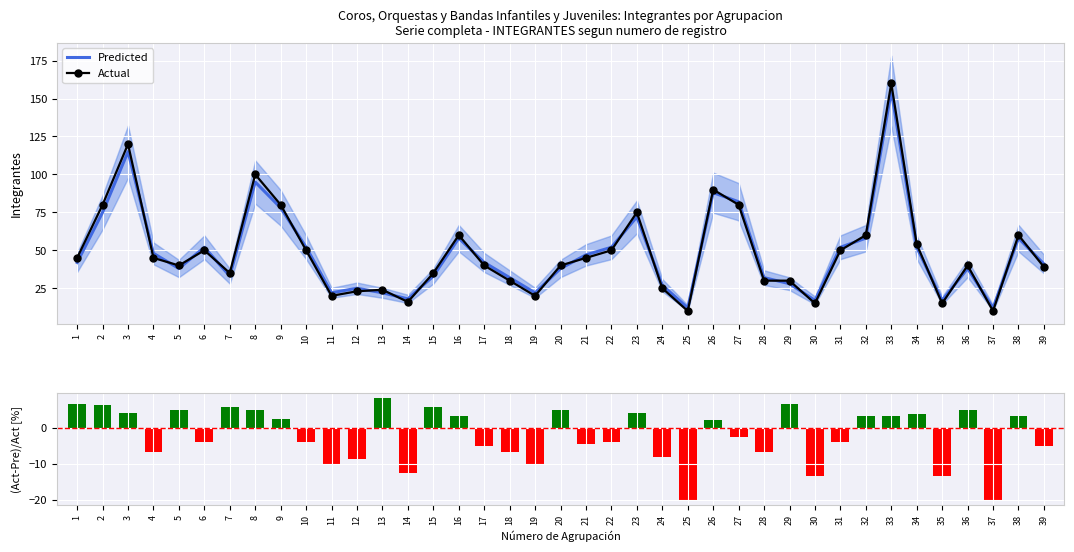

Reading left to right, what are all the values shown in this chart?

Predicted: 1=42.0	2=75.0	3=115.0	4=48.0	5=38.0	6=52.0	7=33.0	8=95.0	9=78.0	10=52.0	11=22.0	12=25.0	13=22.0	14=18.0	15=33.0	16=58.0	17=42.0	18=32.0	19=22.0	20=38.0	21=47.0	22=52.0	23=72.0	24=27.0	25=12.0	26=88.0	27=82.0	28=32.0	29=28.0	30=17.0	31=52.0	32=58.0	33=155.0	34=52.0	35=17.0	36=38.0	37=12.0	38=58.0	39=41.0
Actual: 1=45.0	2=80.0	3=120.0	4=45.0	5=40.0	6=50.0	7=35.0	8=100.0	9=80.0	10=50.0	11=20.0	12=23.0	13=24.0	14=16.0	15=35.0	16=60.0	17=40.0	18=30.0	19=20.0	20=40.0	21=45.0	22=50.0	23=75.0	24=25.0	25=10.0	26=90.0	27=80.0	28=30.0	29=30.0	30=15.0	31=50.0	32=60.0	33=160.0	34=54.0	35=15.0	36=40.0	37=10.0	38=60.0	39=39.0
(Act-Pre)/Act: 1=6.7	2=6.2	3=4.2	4=-6.7	5=5.0	6=-4.0	7=5.7	8=5.0	9=2.5	10=-4.0	11=-10.0	12=-8.7	13=8.3	14=-12.5	15=5.7	16=3.3	17=-5.0	18=-6.7	19=-10.0	20=5.0	21=-4.4	22=-4.0	23=4.0	24=-8.0	25=-20.0	26=2.2	27=-2.5	28=-6.7	29=6.7	30=-13.3	31=-4.0	32=3.3	33=3.1	34=3.7	35=-13.3	36=5.0	37=-20.0	38=3.3	39=-5.1